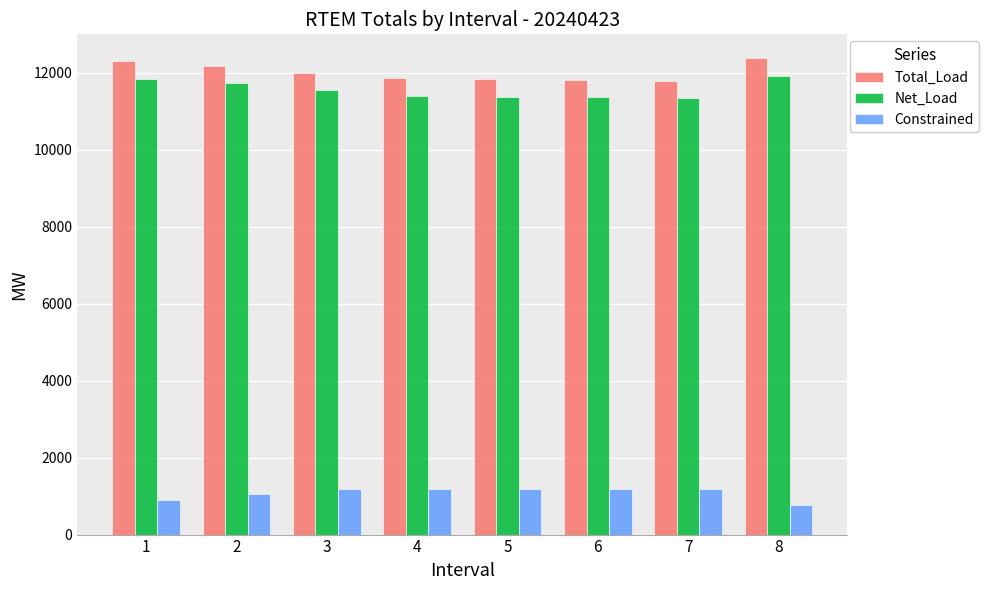

What is the minimum value for Total_Load?

11790.8